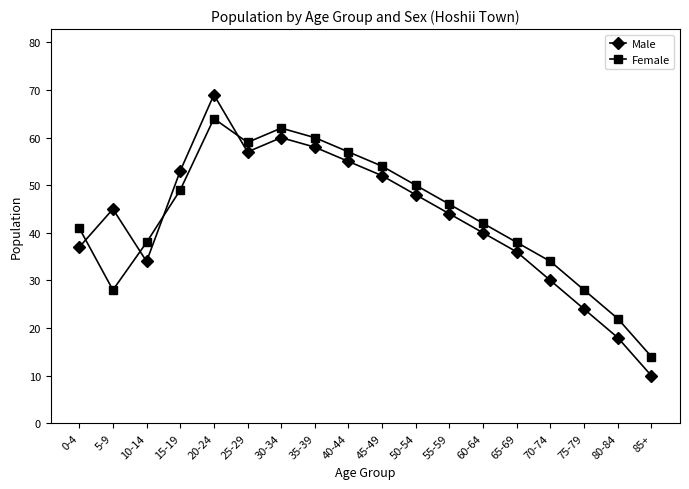

The Female series shows 9 at 75-79. True or false?

False